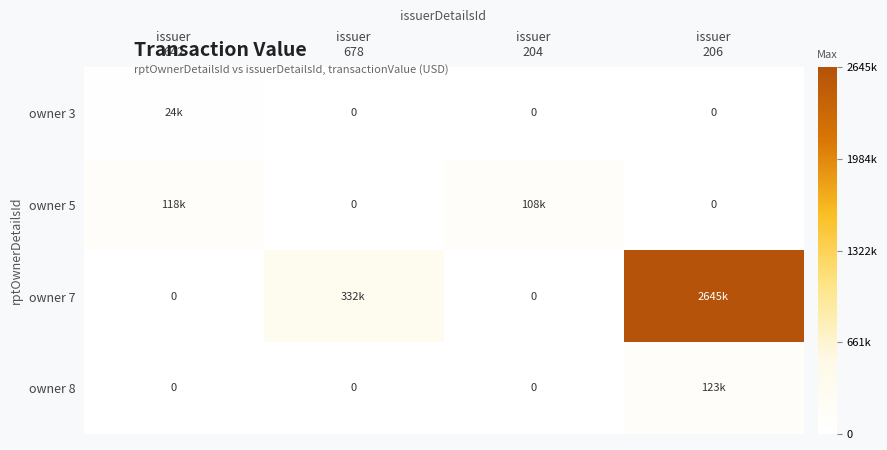

Which series has the widest spread of values?

owner 7